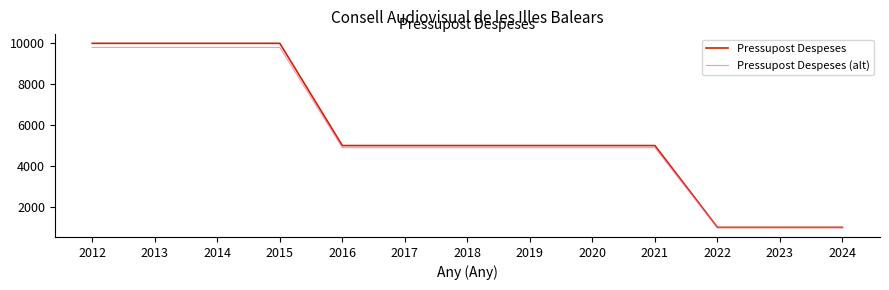

What is the average value of the Pressupost Despeses series?

5615